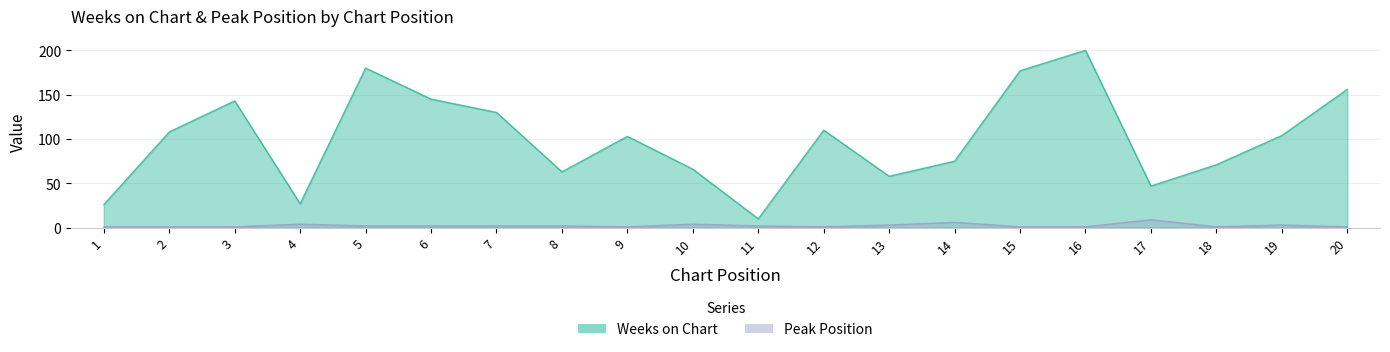

Which series has the largest range (max minus min)?

Weeks on Chart